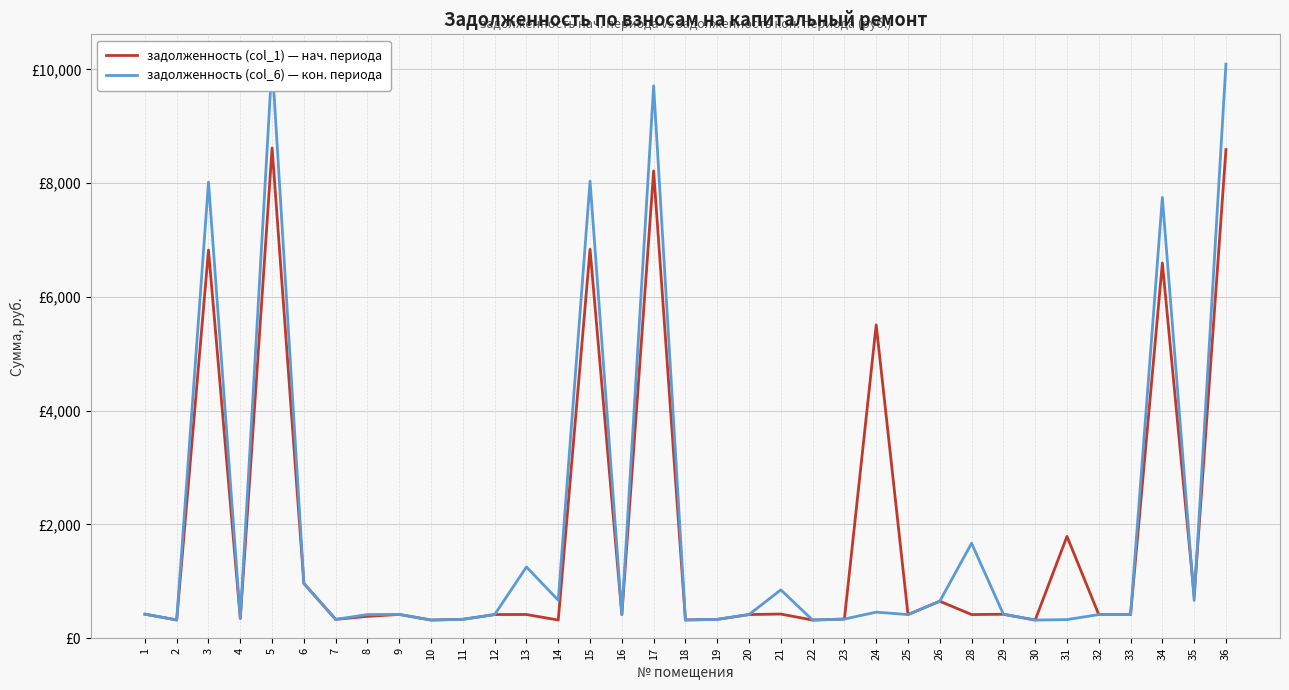

What are all the series names shown in the legend?

задолженность (col_1) — нач. периода, задолженность (col_6) — кон. периода